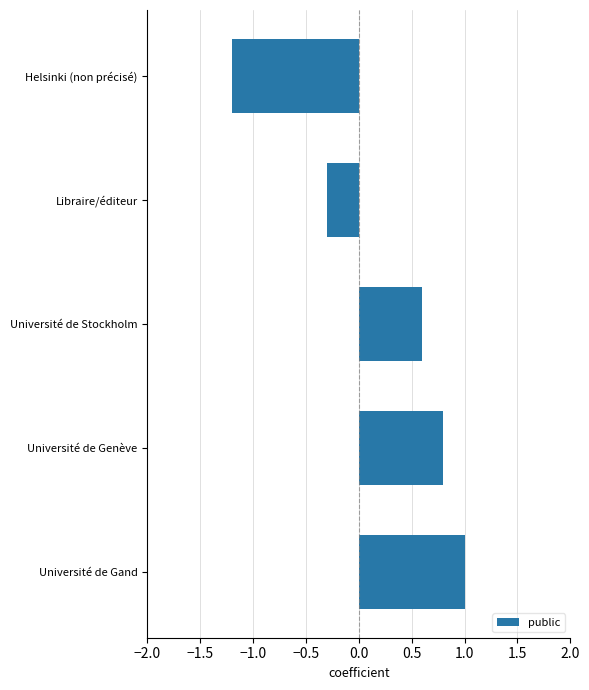

What is the greatest value displayed?

1.0